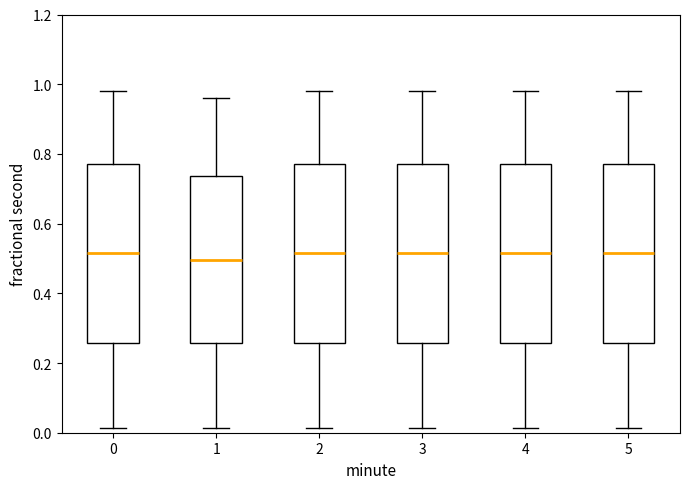

Reading left to right, transcribe this box plot: for each box, give where its median line is, the range the box spans, and where its two whiskers end, as read against the y-axis. The values are not printed on the chart, so give them approximately, as read against the axis.

0: median 0.52, box 0.26 to 0.78, whiskers 0.02 to 0.98
1: median 0.50, box 0.26 to 0.74, whiskers 0.02 to 0.96
2: median 0.52, box 0.26 to 0.78, whiskers 0.02 to 0.98
3: median 0.52, box 0.26 to 0.78, whiskers 0.02 to 0.98
4: median 0.52, box 0.26 to 0.78, whiskers 0.02 to 0.98
5: median 0.52, box 0.26 to 0.78, whiskers 0.02 to 0.98